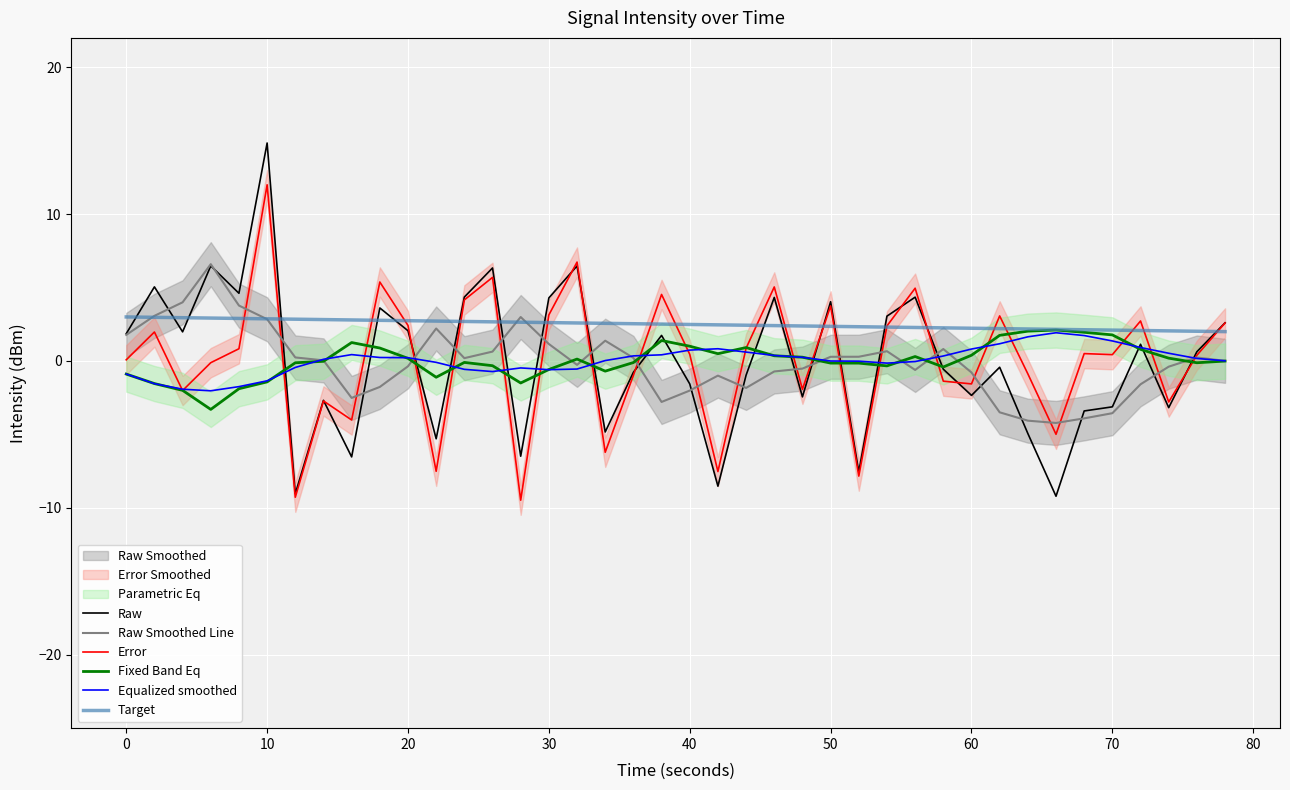

At how many categories does at least one series exceed 9?

1